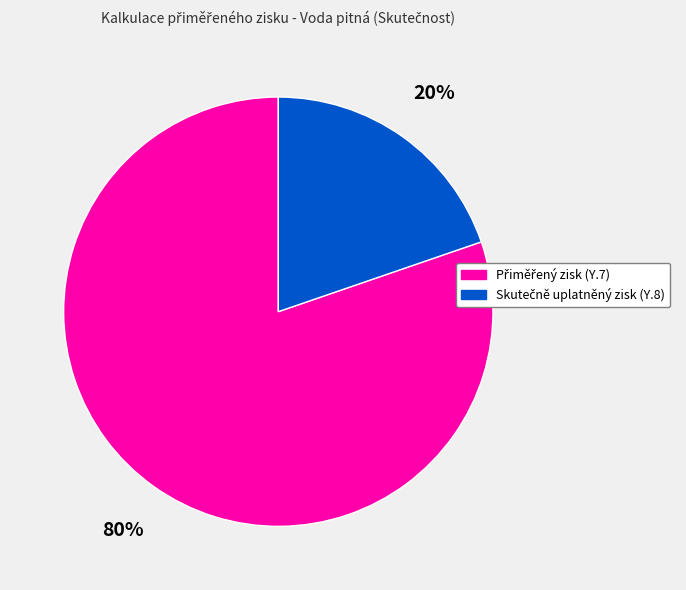

To the nearest percent, what is the average slice percentage?

50%